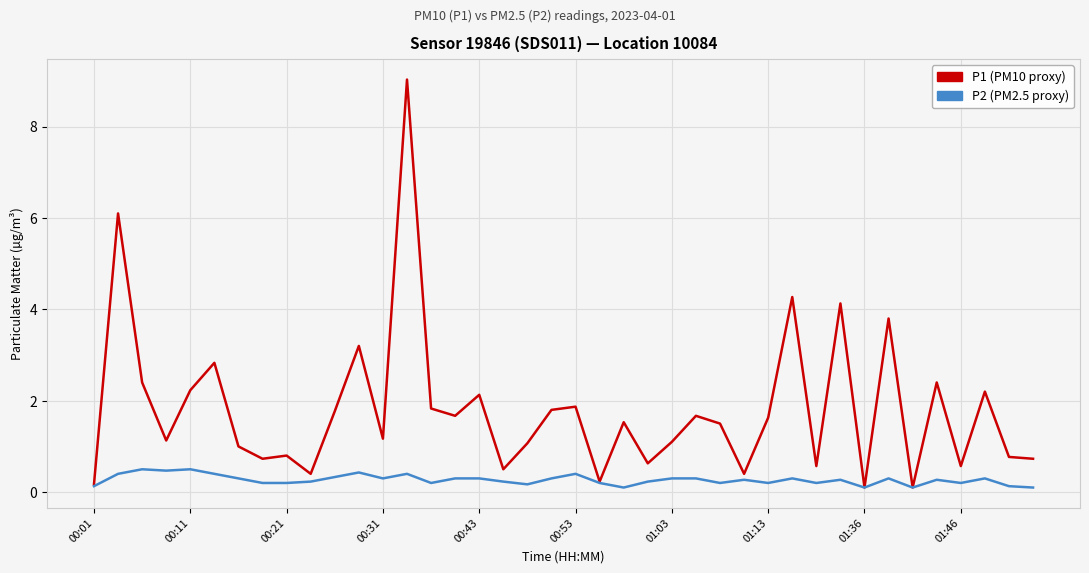

What is the maximum value shown in the chart?

9.0